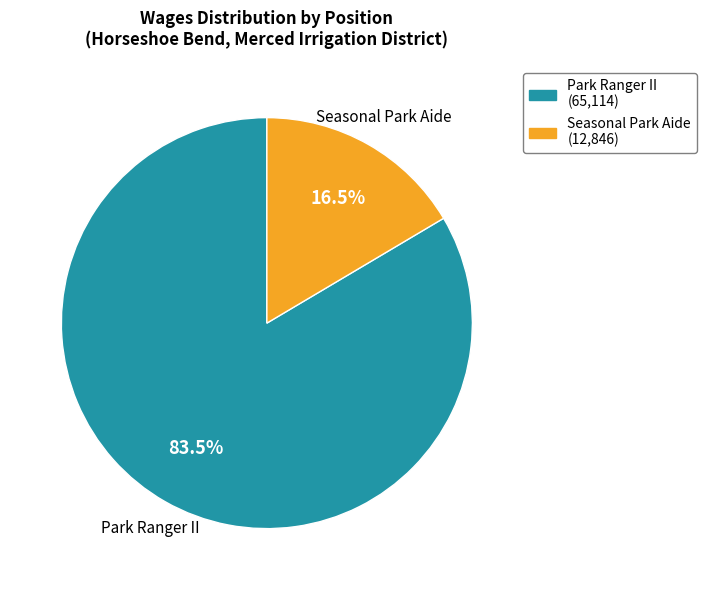

Rank the categories by value from lowest to highest.

Seasonal Park Aide, Park Ranger II